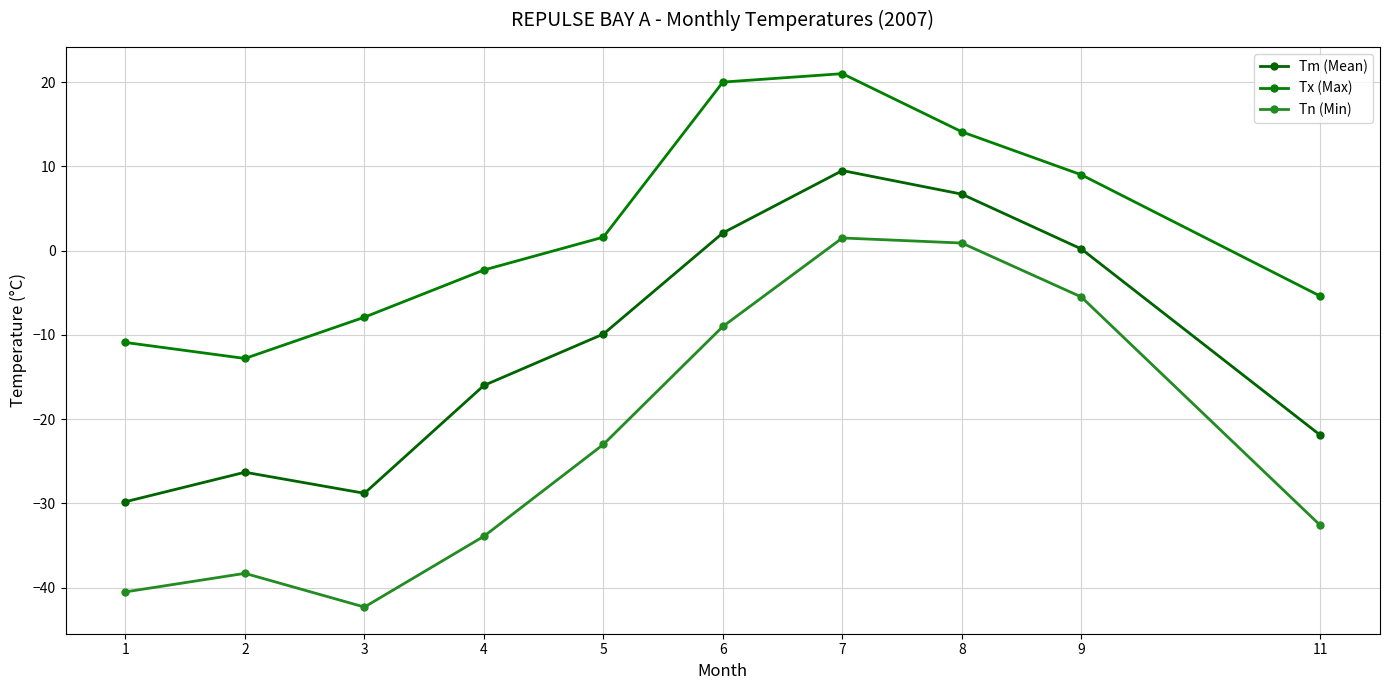

How many values in Tn (Min) are above zero?

2